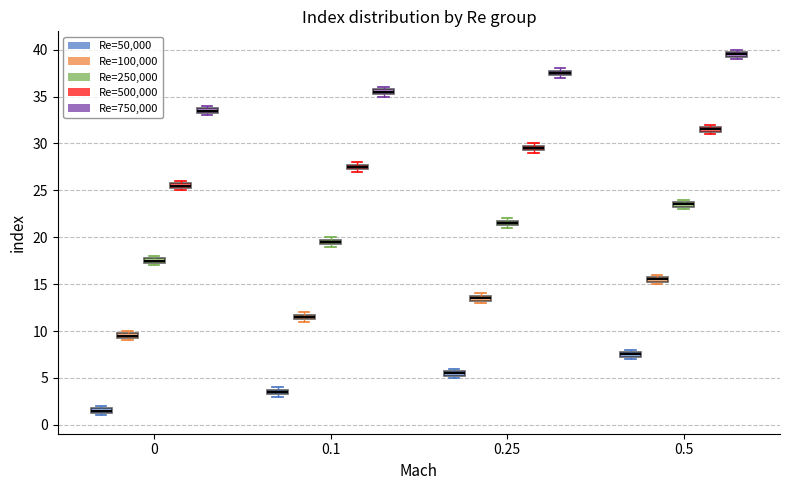

Which box's median line is the lowest?

0 (Re=50,000)